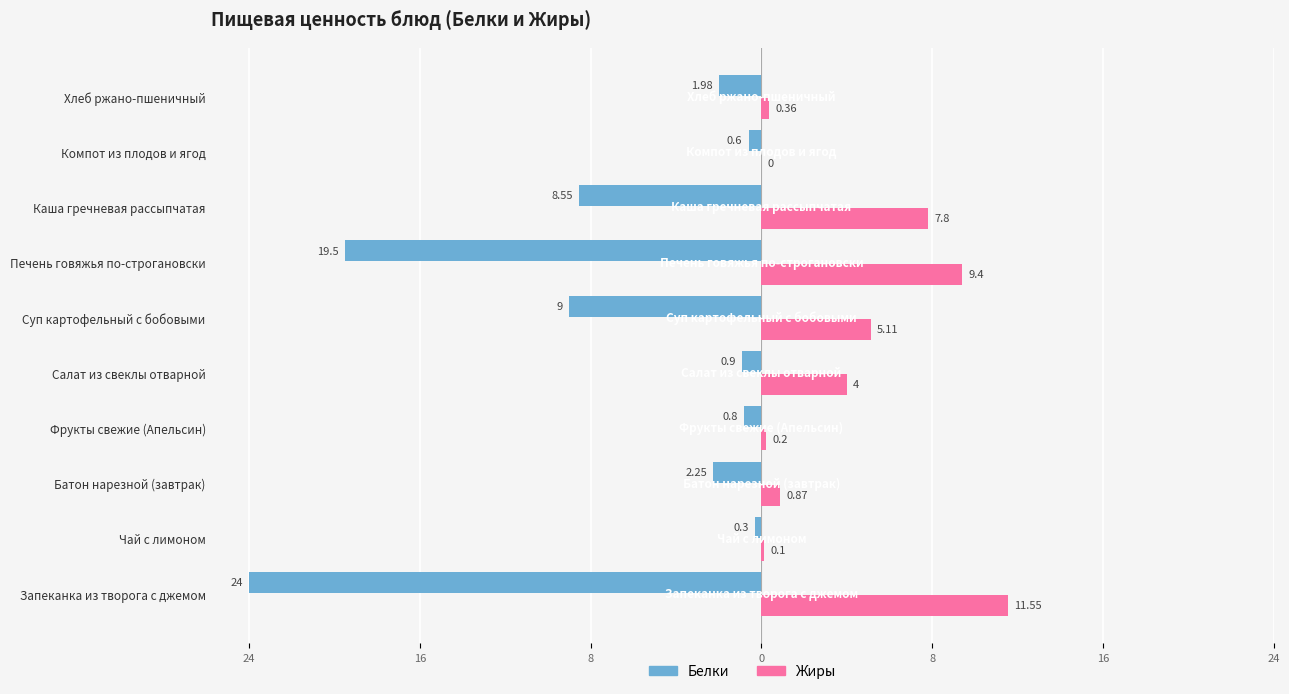

What are all the series names shown in the legend?

Белки, Жиры